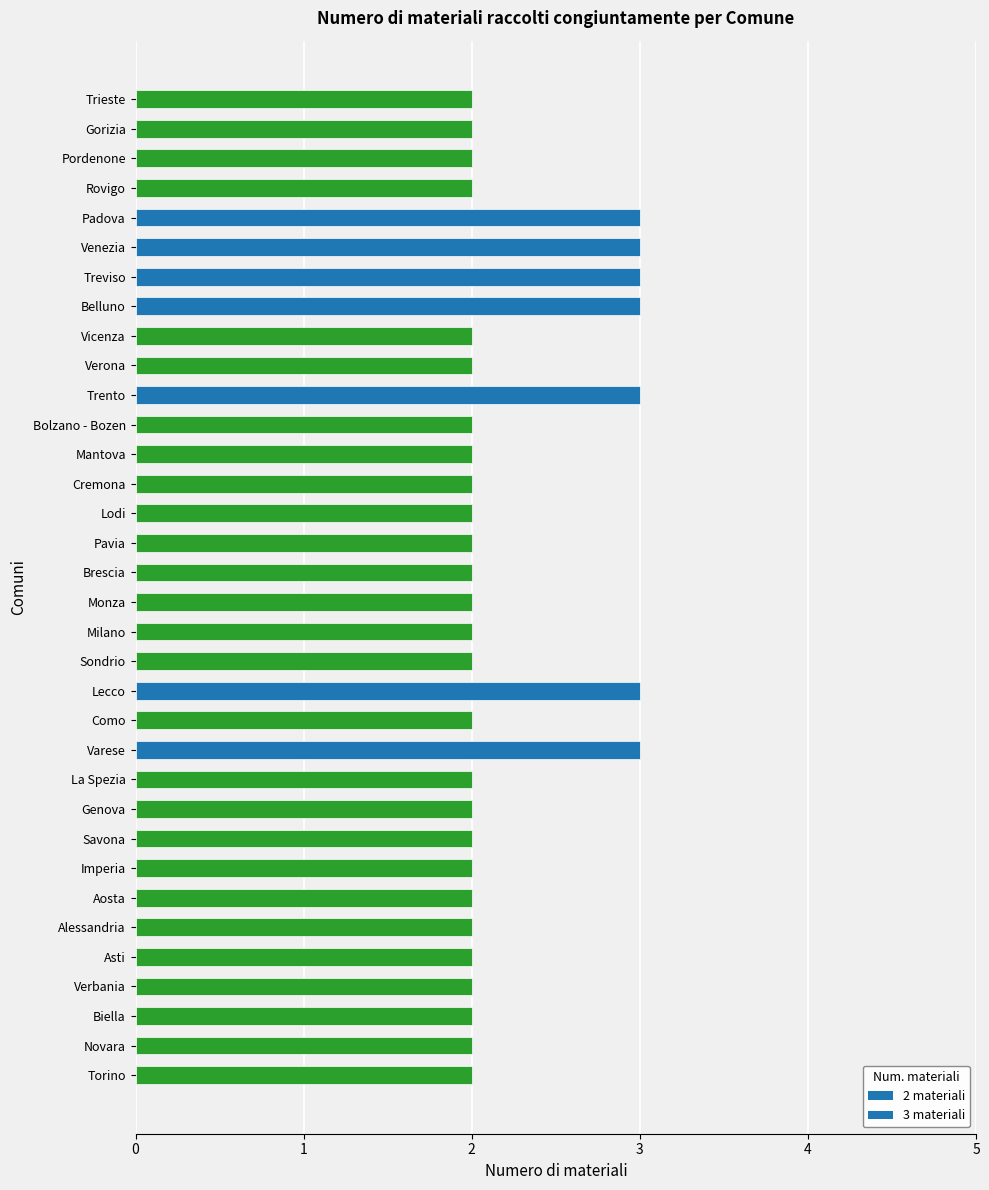

What is the greatest value displayed?

3